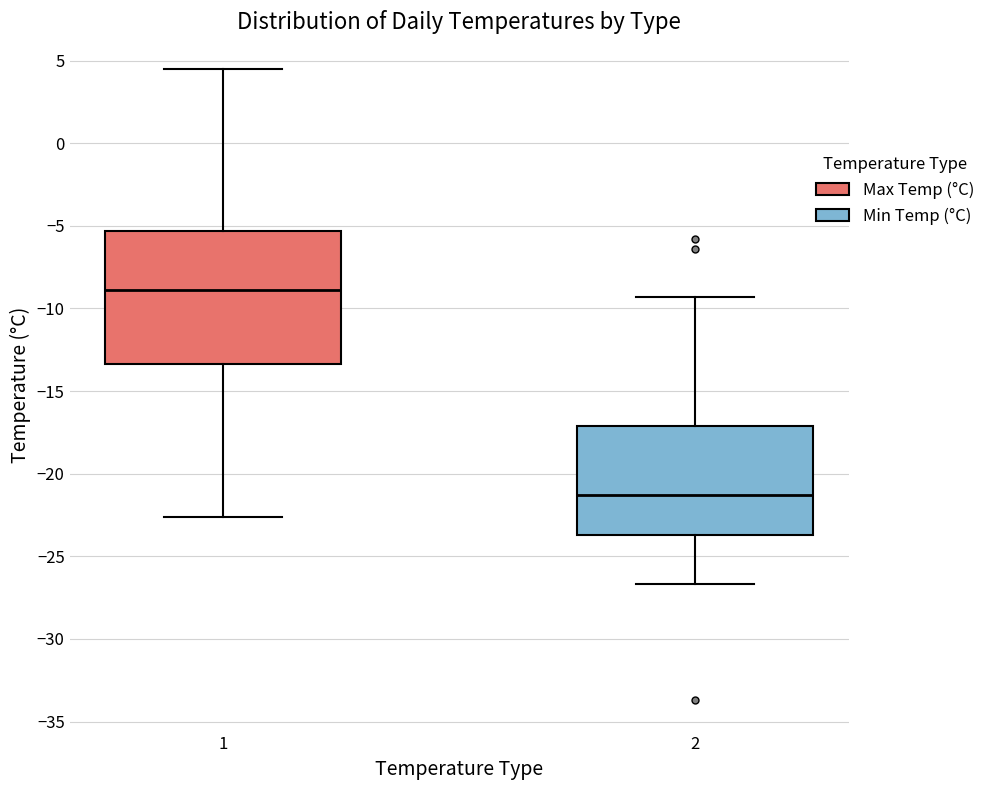

Which box's median line is the lowest?

2